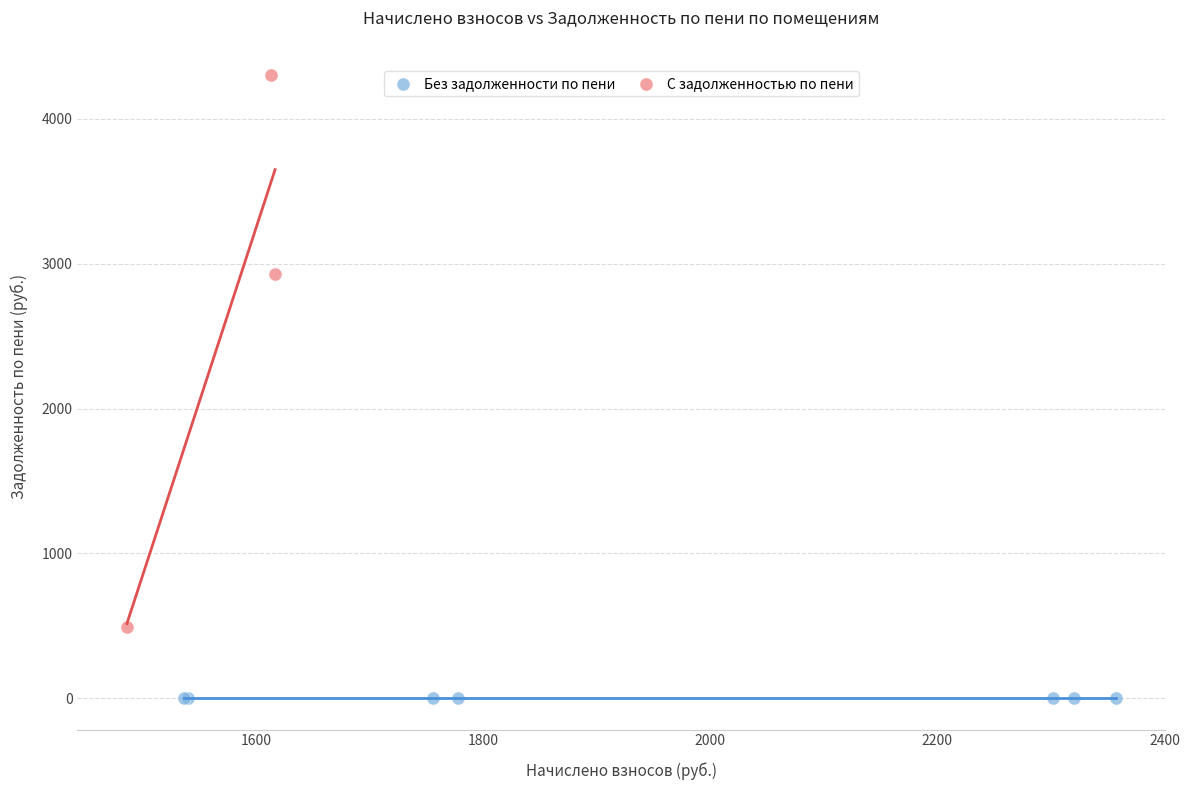

Which series contains the lowest Y value?

Без задолженности по пени